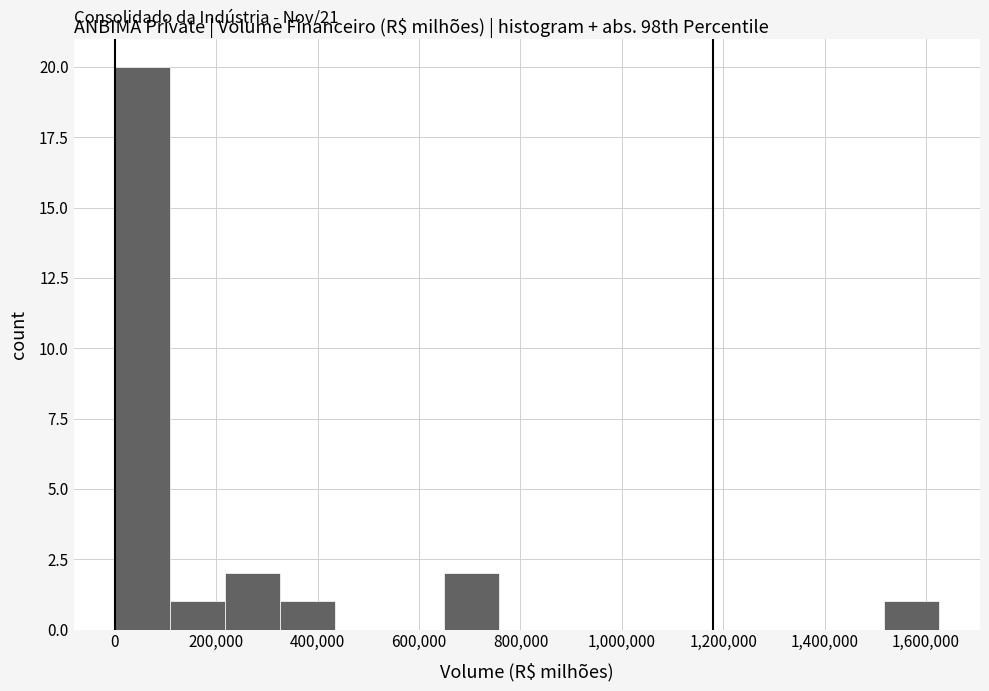

Over which range of the x-axis is the bar tallest?

0 to 100000